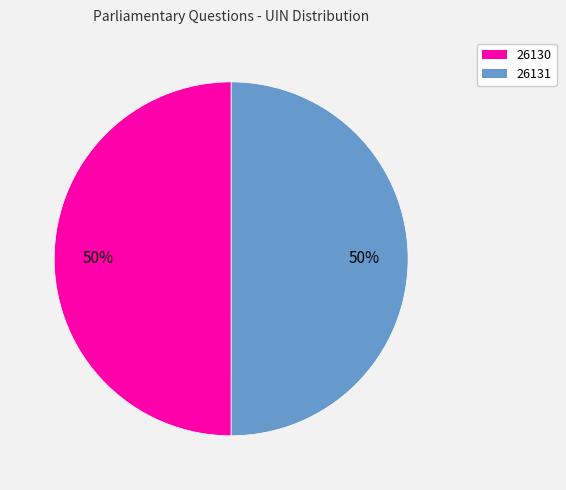

Is it true that 26130 is 50% of the pie?

True